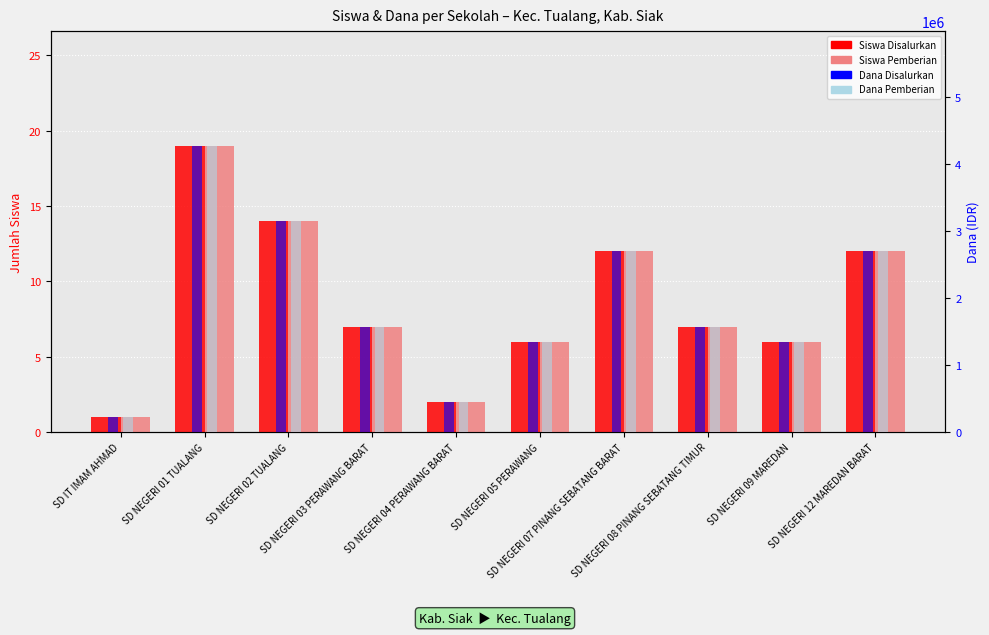

What are all the series names shown in the legend?

Siswa Disalurkan, Siswa Pemberian, Dana Disalurkan, Dana Pemberian